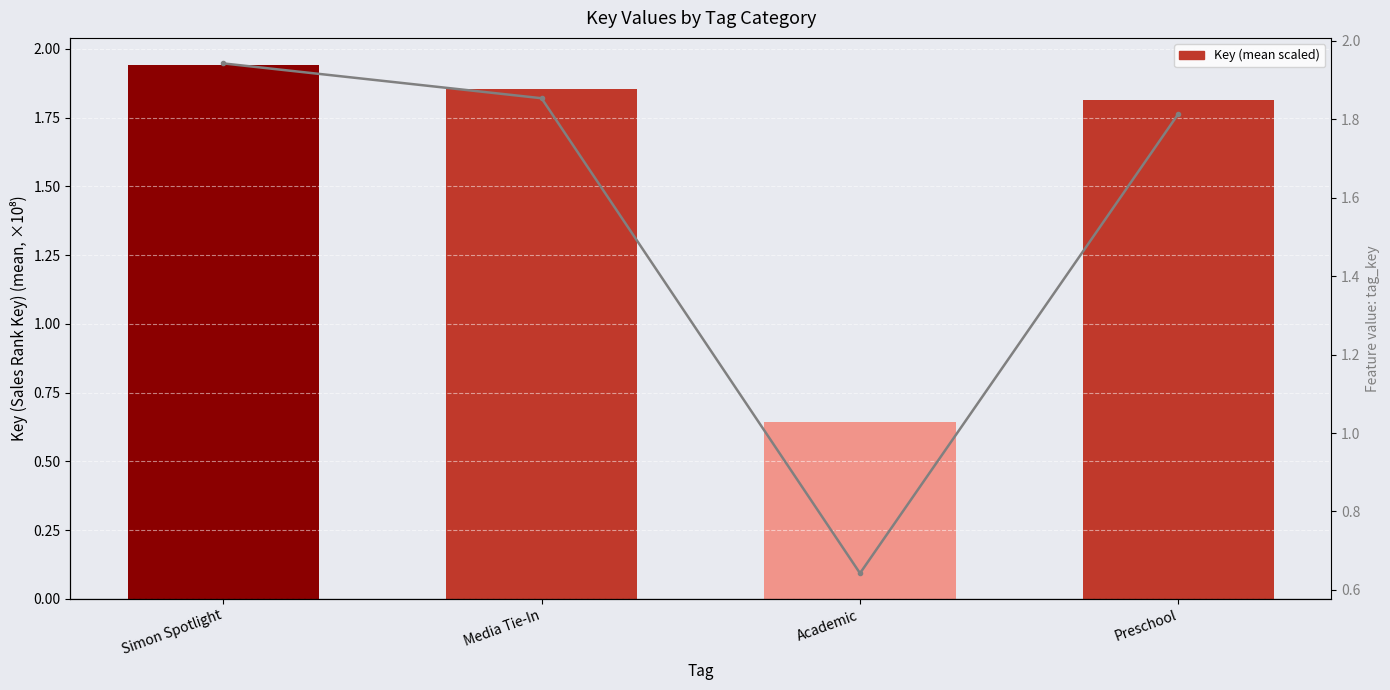

What is the sum of the Key (mean scaled) values at Simon Spotlight and Media Tie-In?

3.8